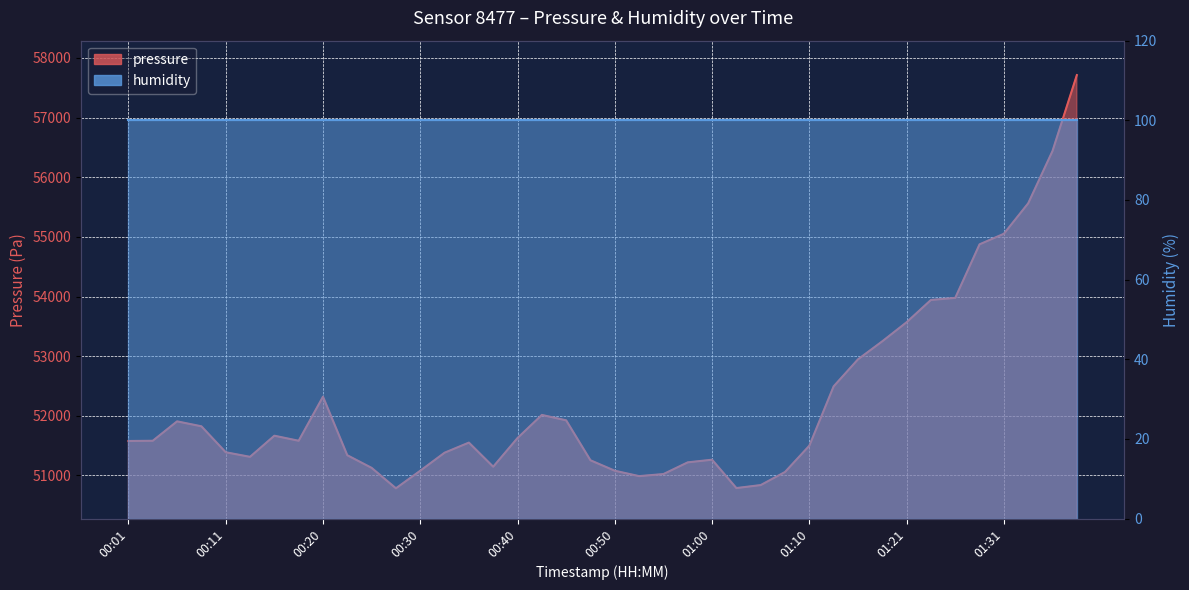

At which label does the data first exceed 51582?

00:03